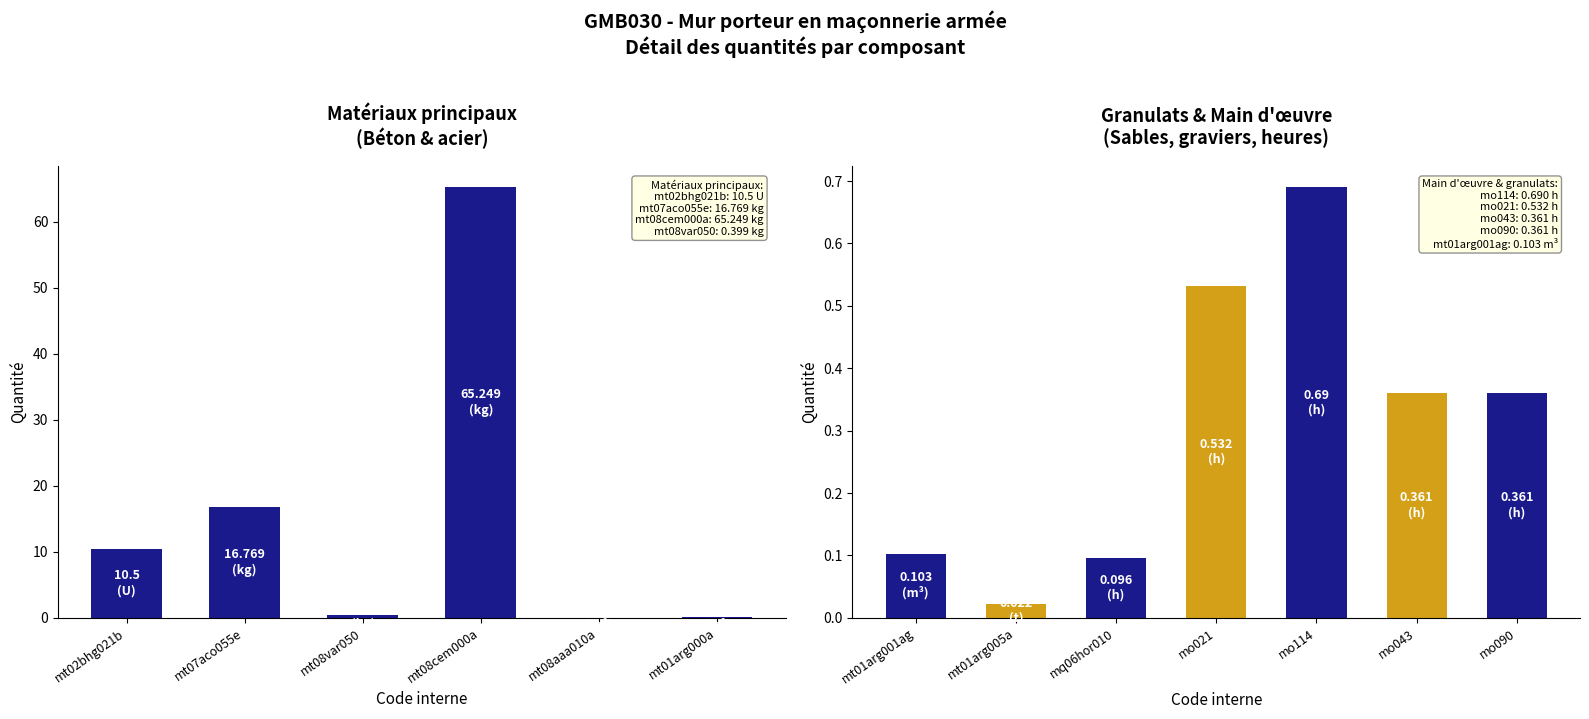

Does the chart contain any negative values?

No